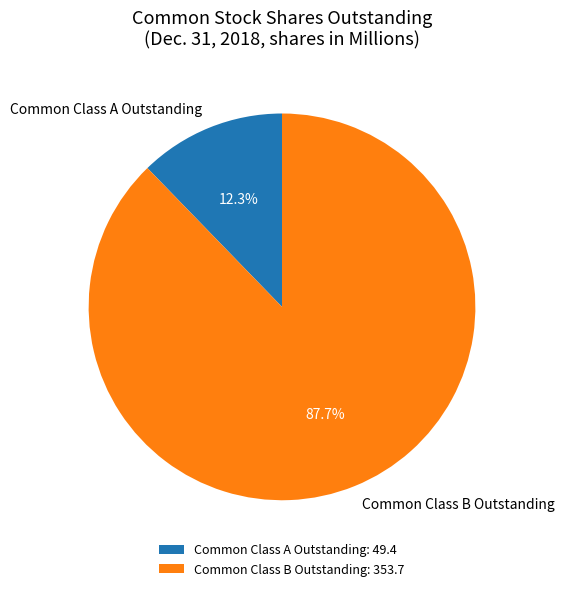

Between Common Class A Outstanding and Common Class B Outstanding, which is larger?

Common Class B Outstanding